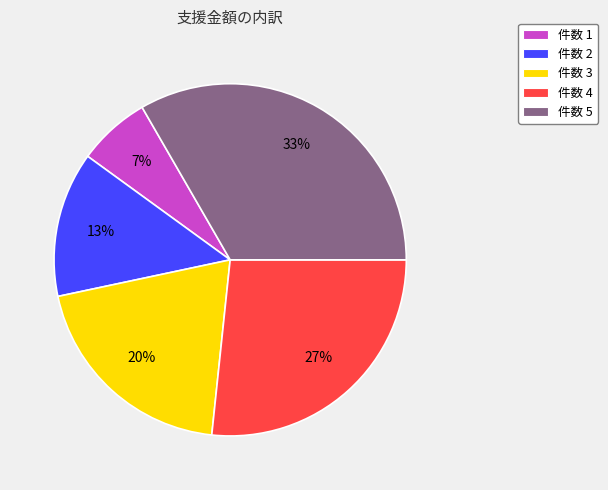

To the nearest percent, what is the difference between the 件数 3 and 件数 5 slice percentages?

13%